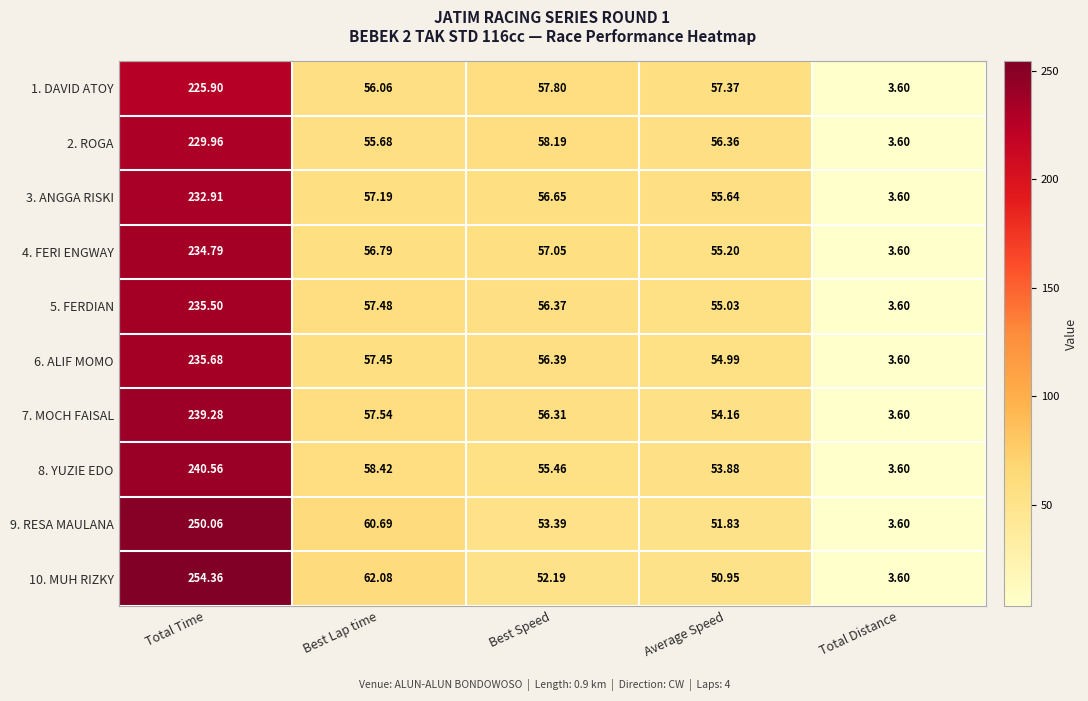

At which category is the sum across all series the highest?

Total Time